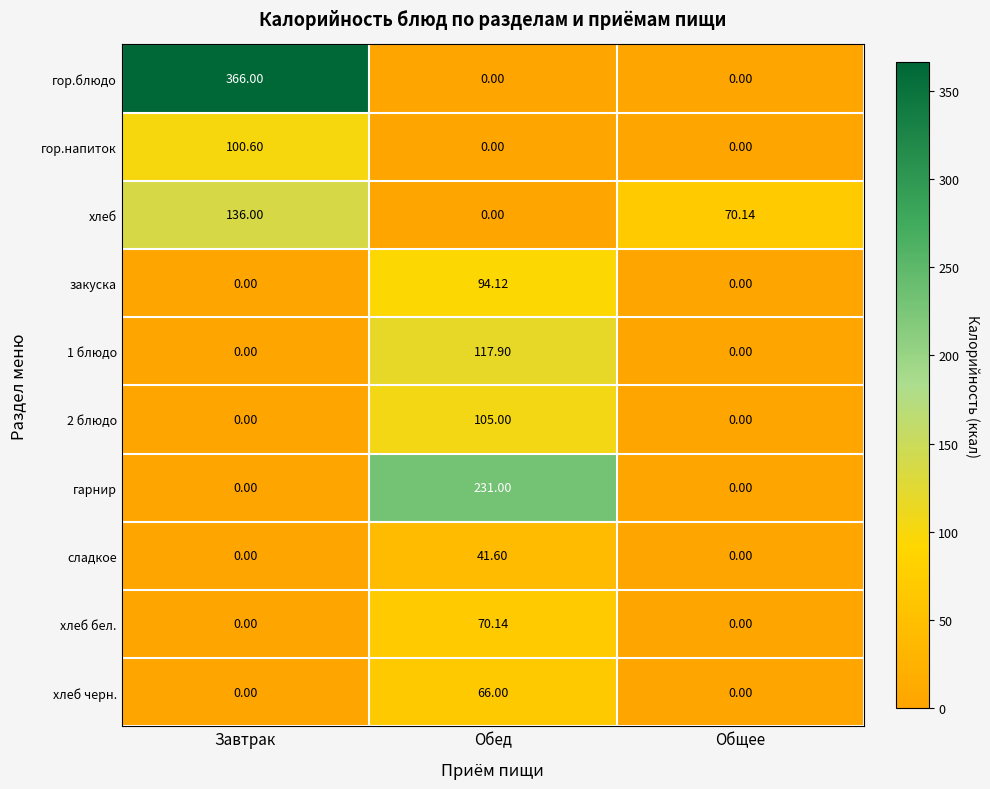

Count the number of categories in the chart.

3